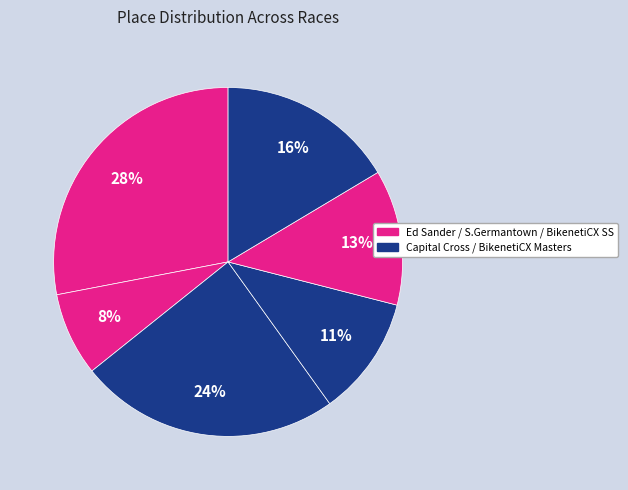

How many slices are in this pie chart?

6